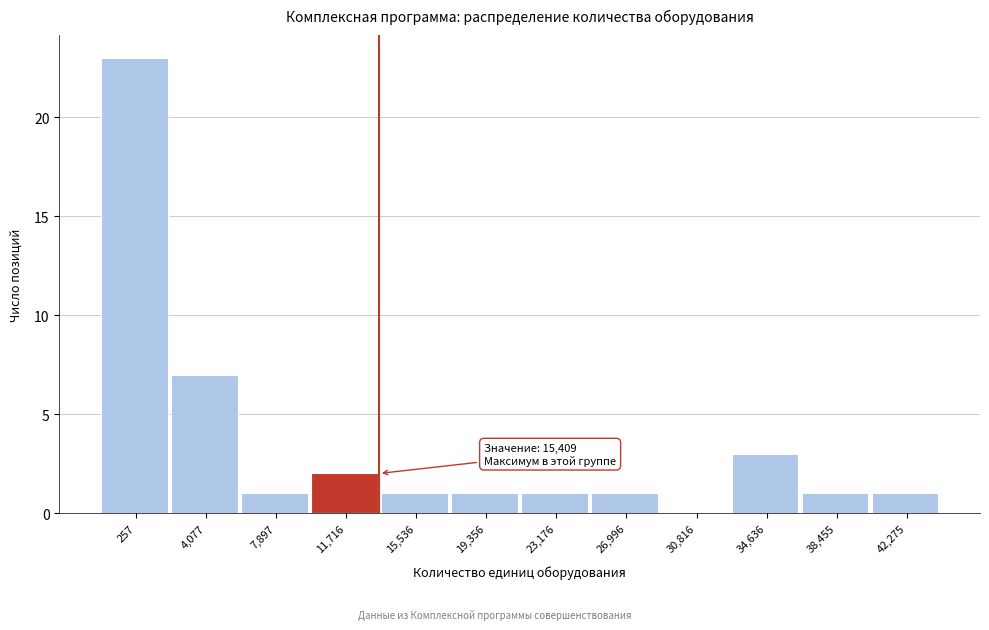

Reading left to right, list all the values displayed in this chart.

257=23	4,077=7	7,897=1	11,716=2	15,536=1	19,356=1	23,176=1	26,996=1	30,816=0	34,636=3	38,455=1	42,275=1